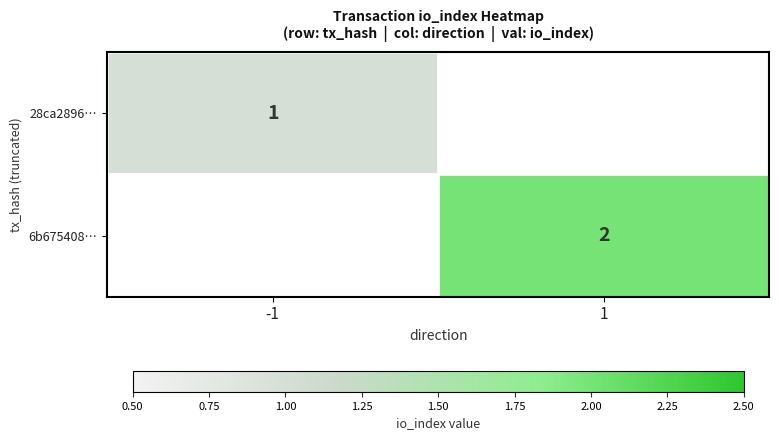

Between -1 and 1, which is larger?

1